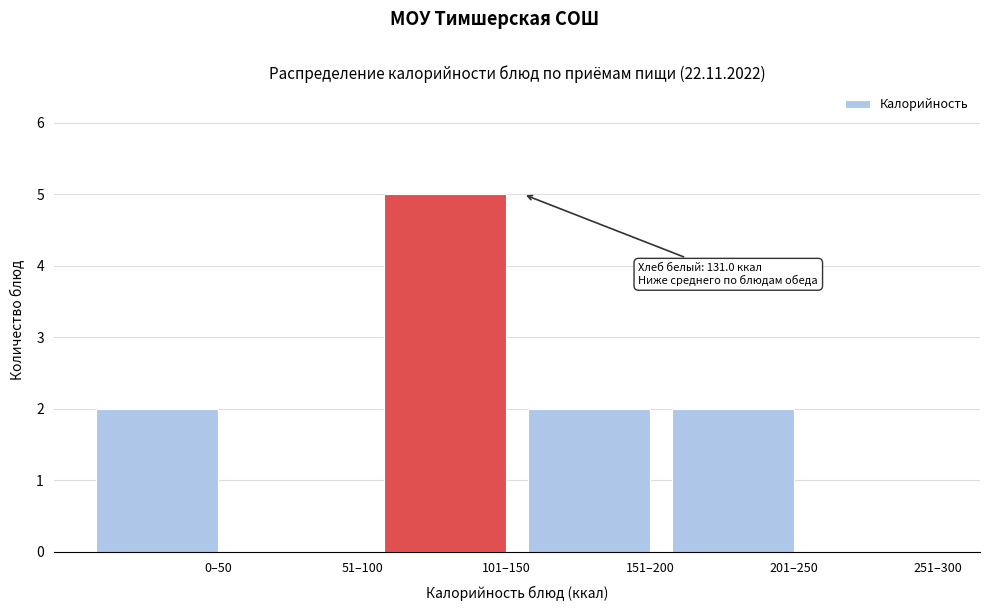

Reading left to right, what are all the values shown in this chart?

0–50=2	51–100=0	101–150=5	151–200=2	201–250=2	251–300=0